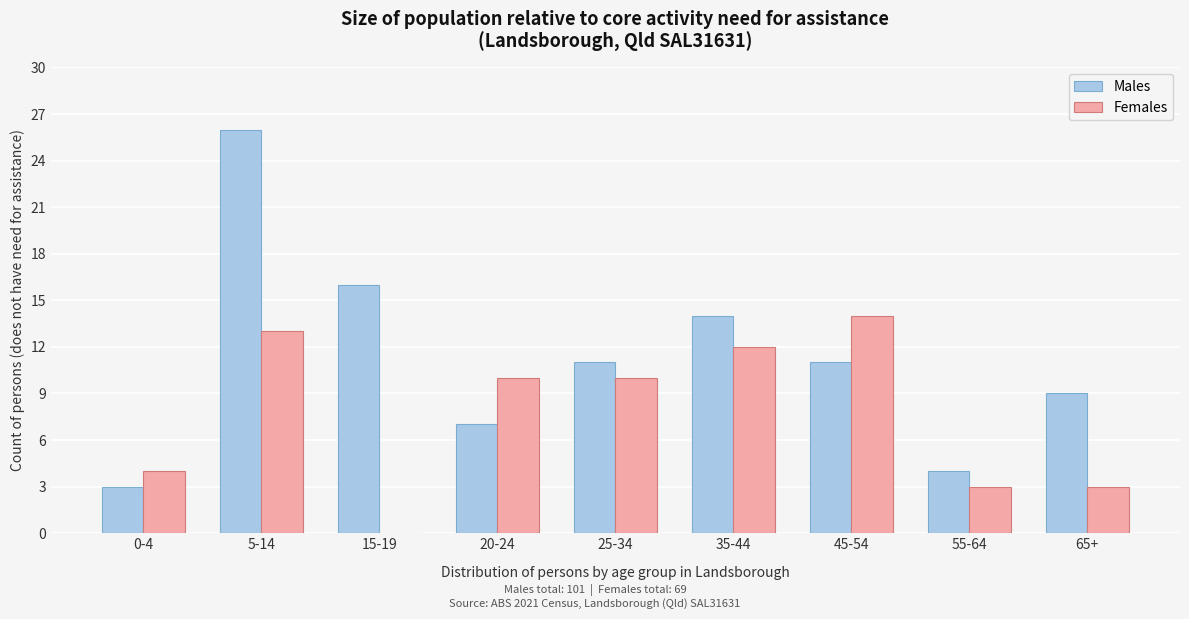

Reading left to right, extract all data points from this chart.

Males: 0-4=3	5-14=26	15-19=16	20-24=7	25-34=11	35-44=14	45-54=11	55-64=4	65+=9
Females: 0-4=4	5-14=13	15-19=0	20-24=10	25-34=10	35-44=12	45-54=14	55-64=3	65+=3